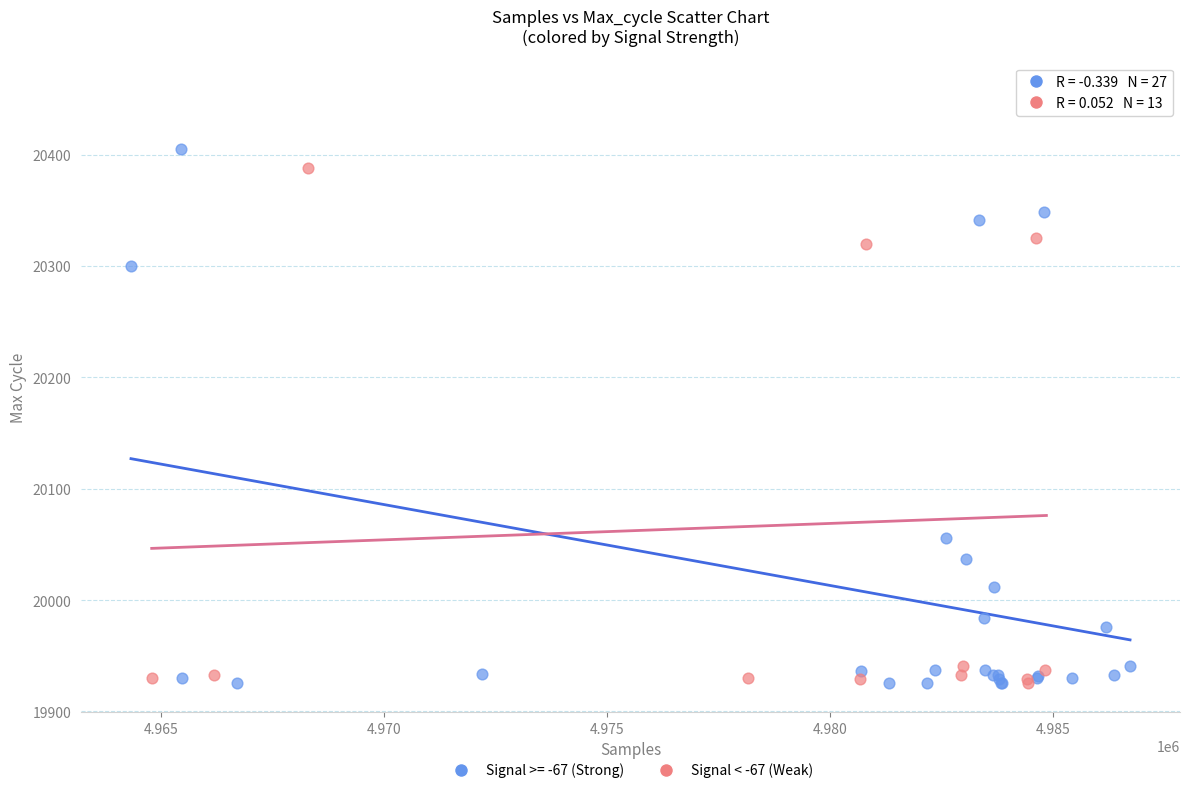

Which series contains the highest Y value?

Signal < -67 (Weak)